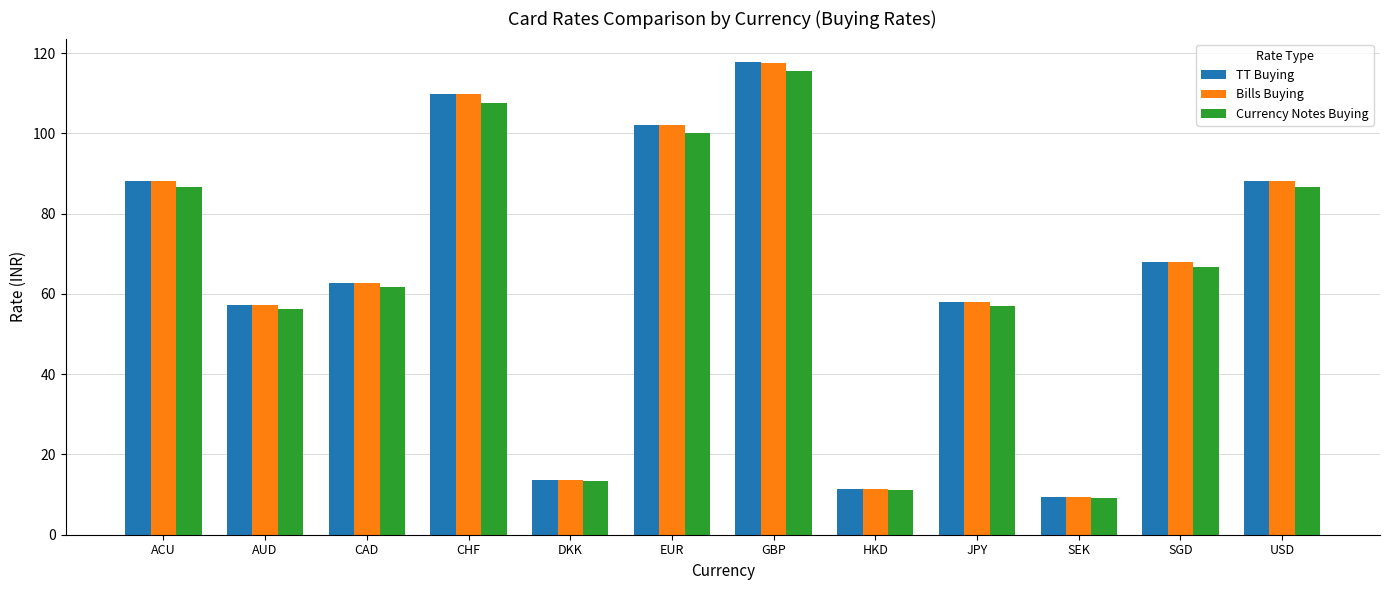

What is the sum of all TT Buying values?

786.8